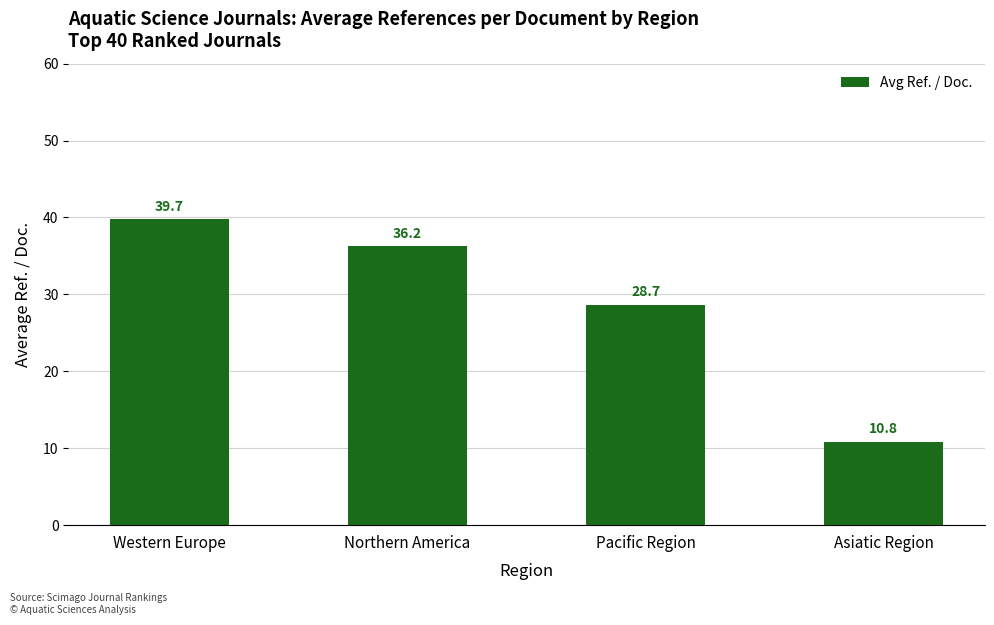

Where does the data first go above 36?

Western Europe